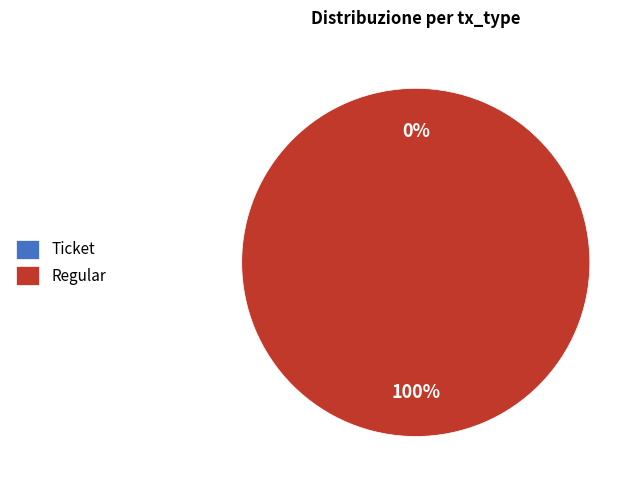

Rank the categories by value from highest to lowest.

Regular, Ticket